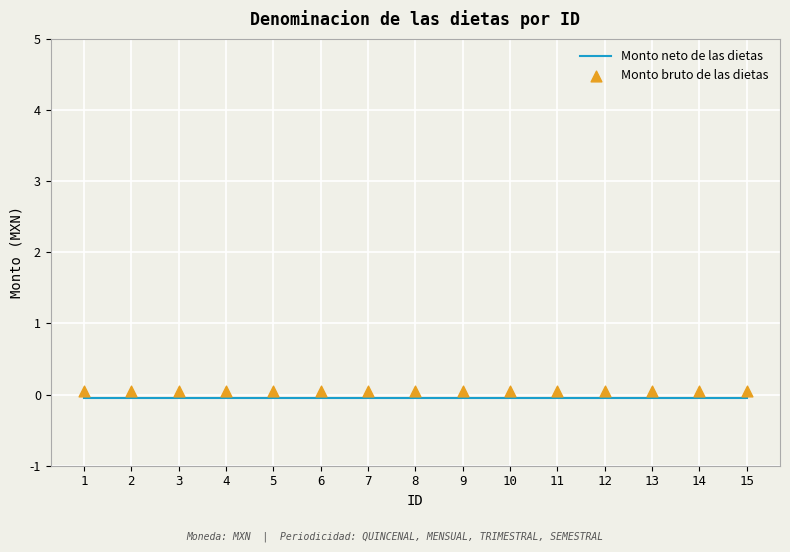

Which series reaches the maximum Y coordinate?

Monto bruto de las dietas